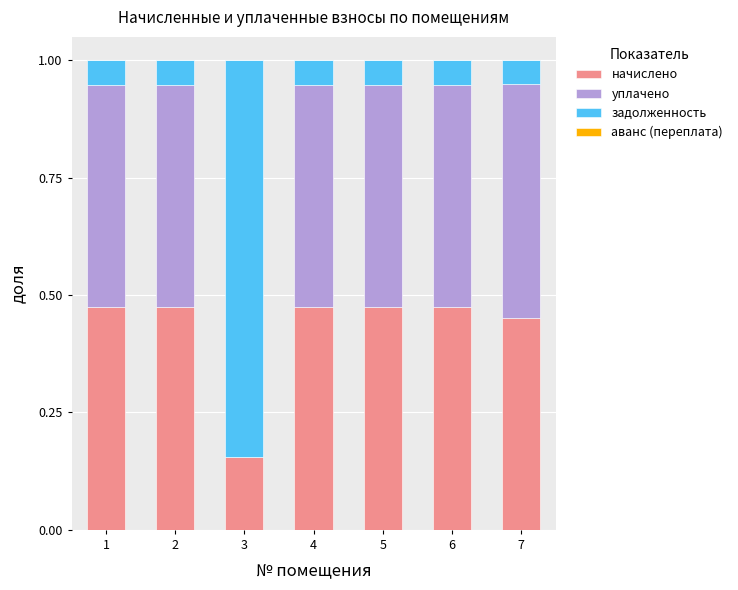

The начислено series shows 0.8 at 6. True or false?

False